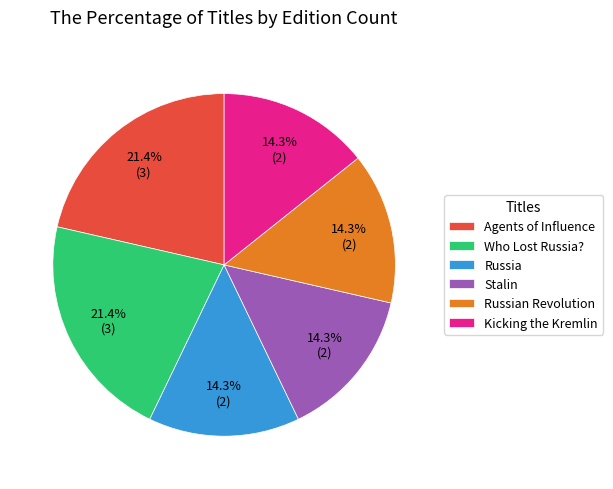

To the nearest percent, what percentage of the pie is Who Lost Russia??

21%